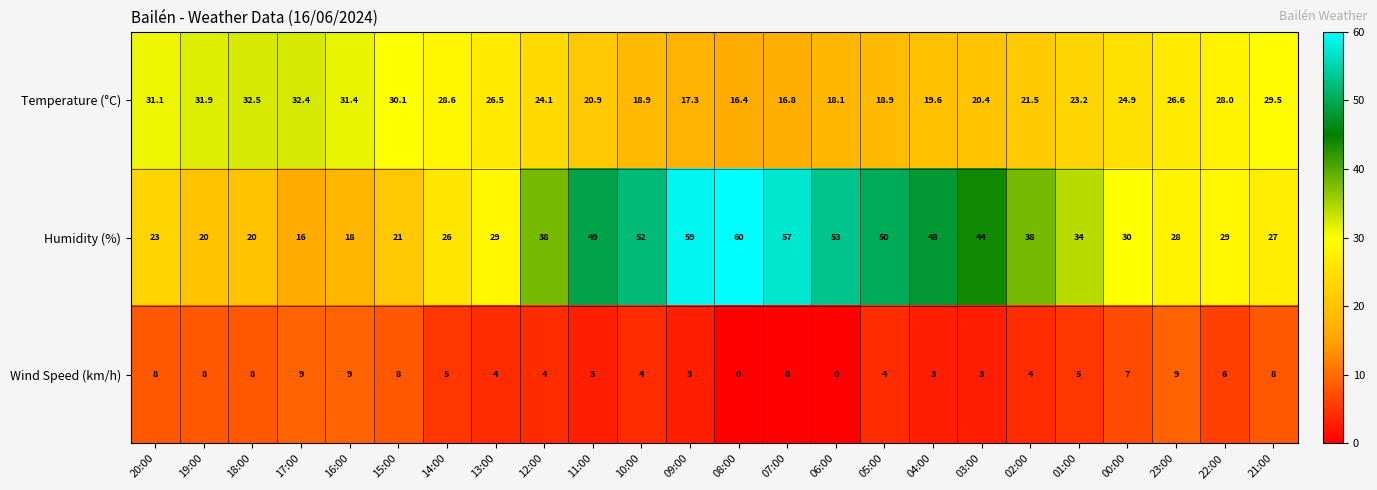

What is the total value across all series at 07:00?

73.8